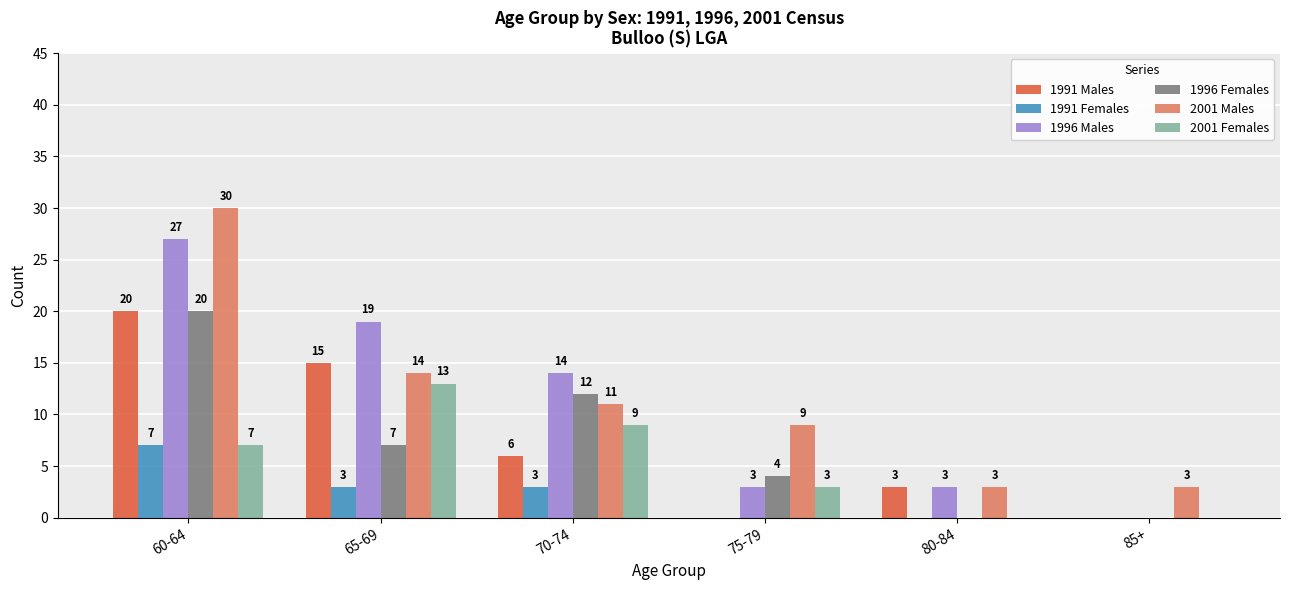

What is the difference between the 1996 Females values at 65-69 and 85+?

7